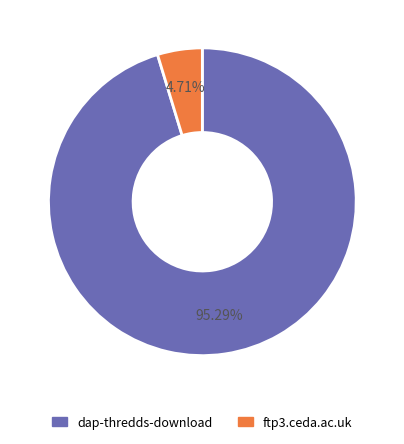

Combined, what portion of the pie is dap-thredds-download and ftp3.ceda.ac.uk?

100.0%